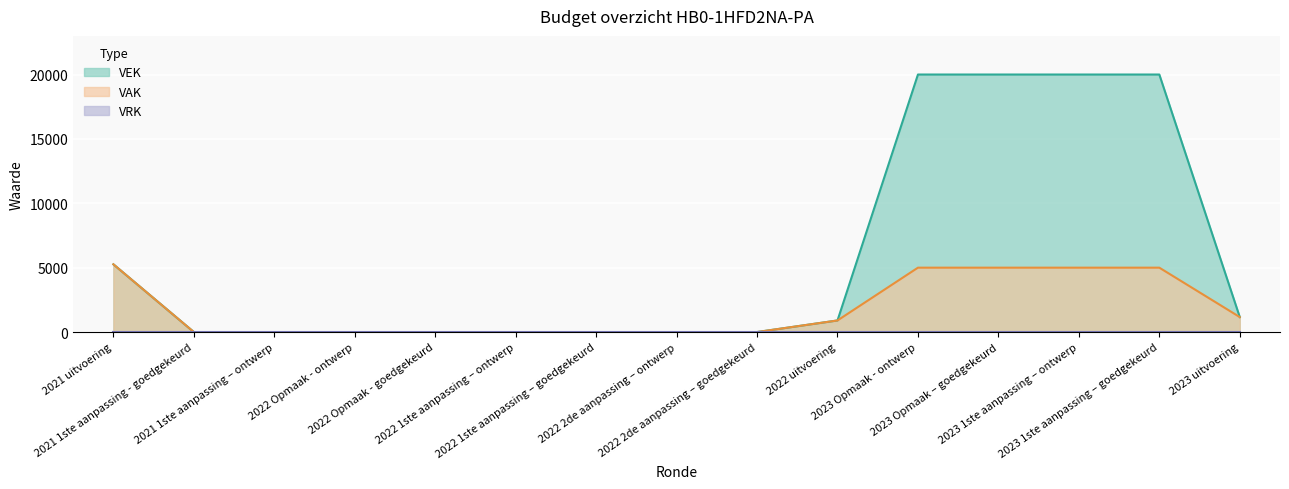

Is it true that the value at 2022 2de aanpassing – goedgekeurd is 0?

True